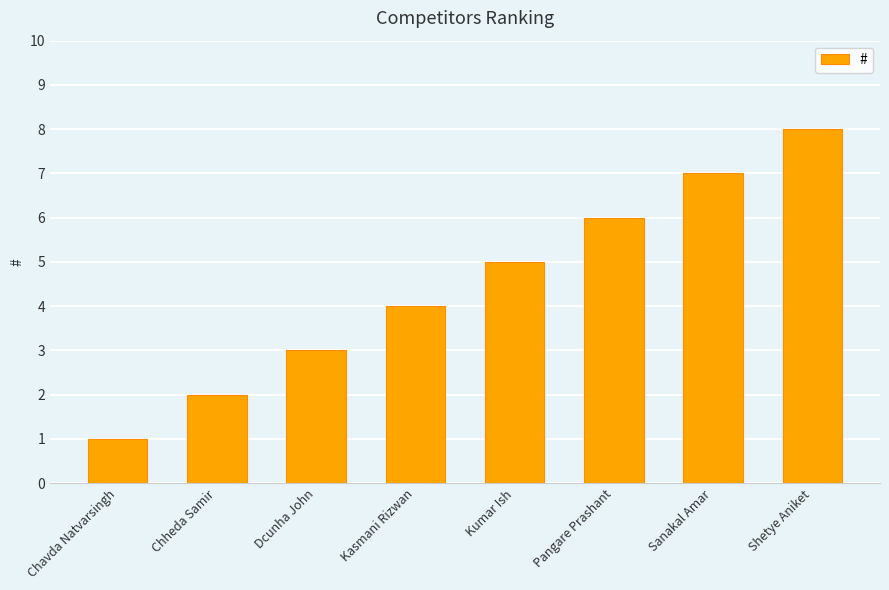

Does the chart contain stacked bars?

No